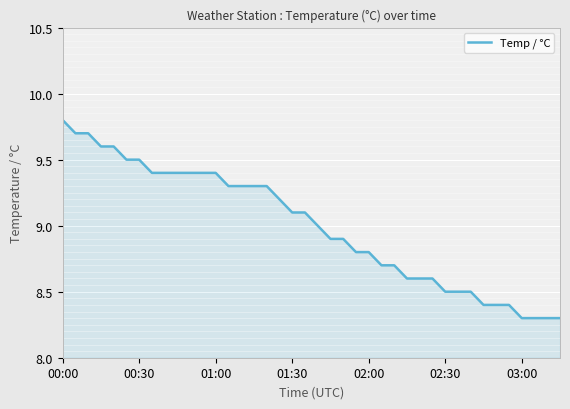

What is the maximum value shown in the chart?

9.8